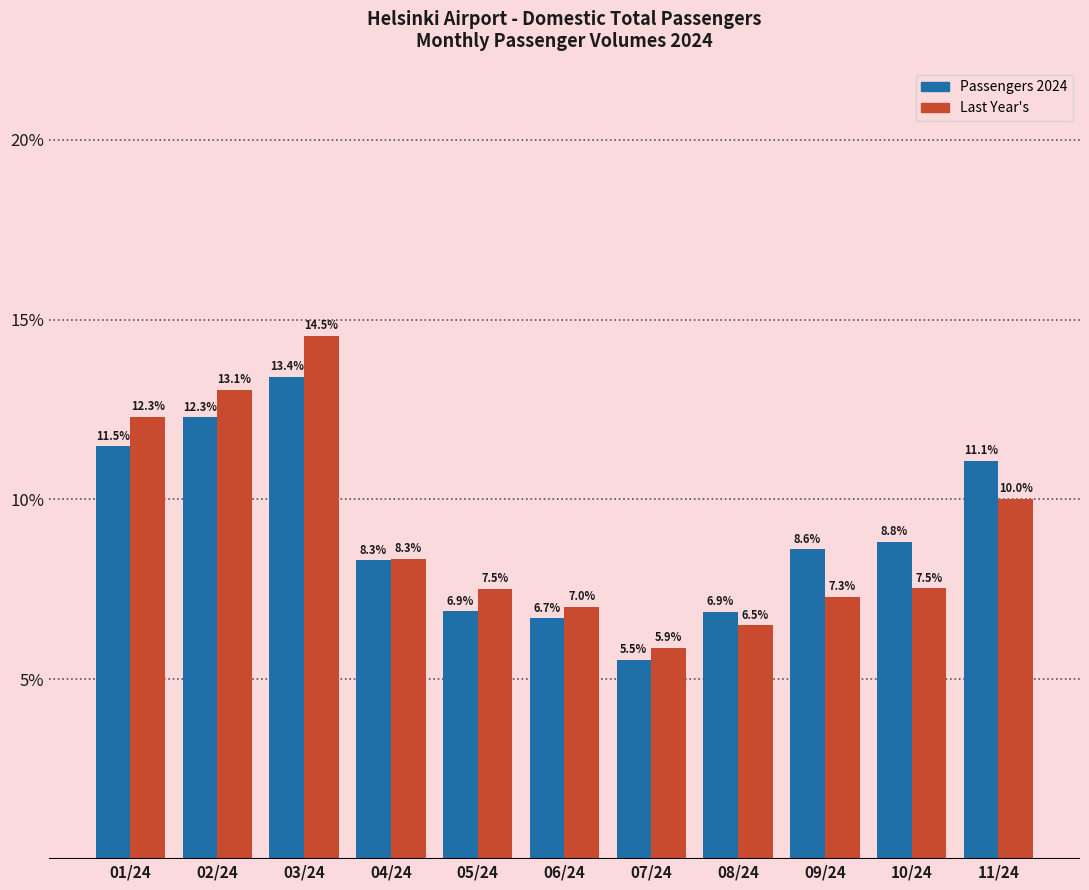

Reading left to right, transcribe all the data shown in this chart.

Passengers 2024: 11.5	12.3	13.4	8.3	6.9	6.7	5.5	6.9	8.6	8.8	11.1
Last Year's: 12.3	13.1	14.5	8.3	7.5	7.0	5.9	6.5	7.3	7.5	10.0